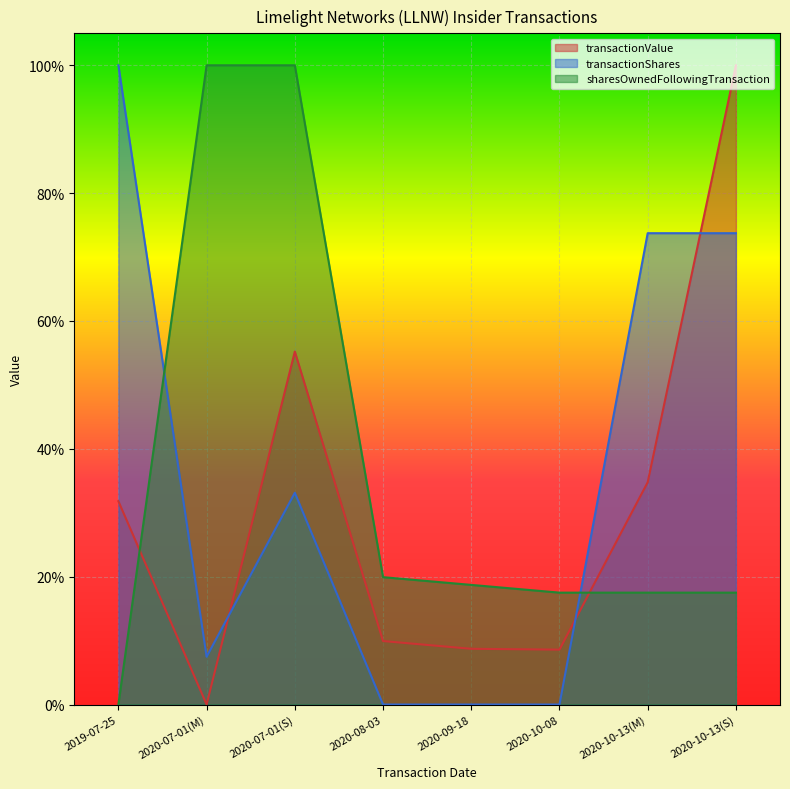

Is the value of transactionValue at 2020-10-08 greater than the value of sharesOwnedFollowingTransaction at 2019-07-25?

Yes